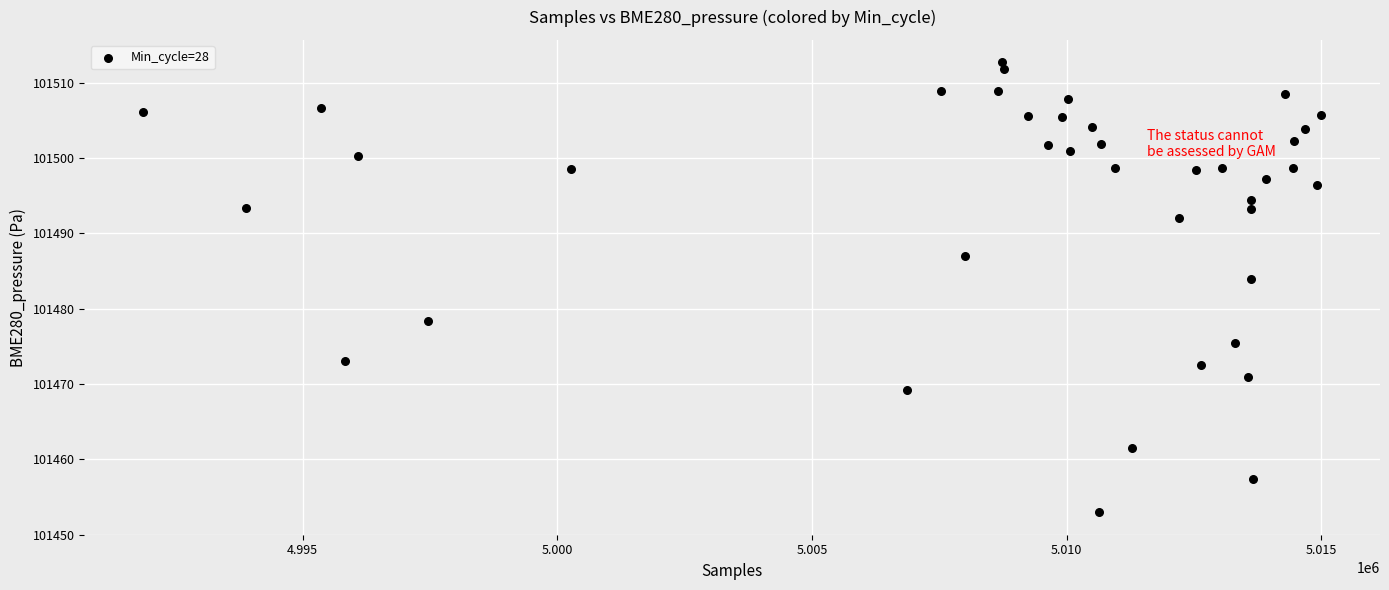

What Y value in the scatter plot is closest to 101482?

101483.9